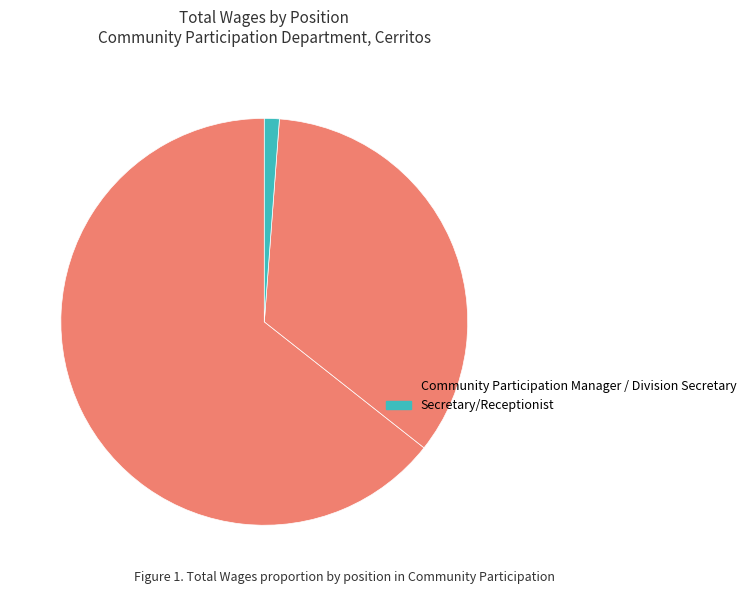

How many segments does this pie chart have?

3